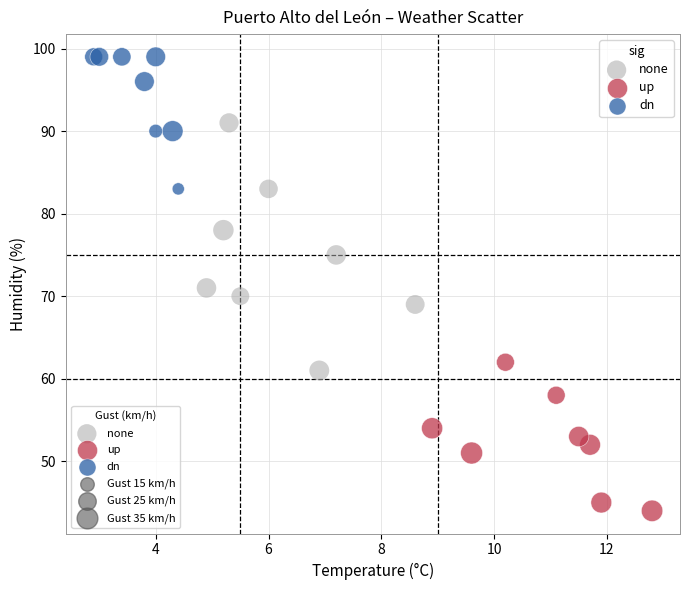

Which series reaches the minimum Y coordinate?

up